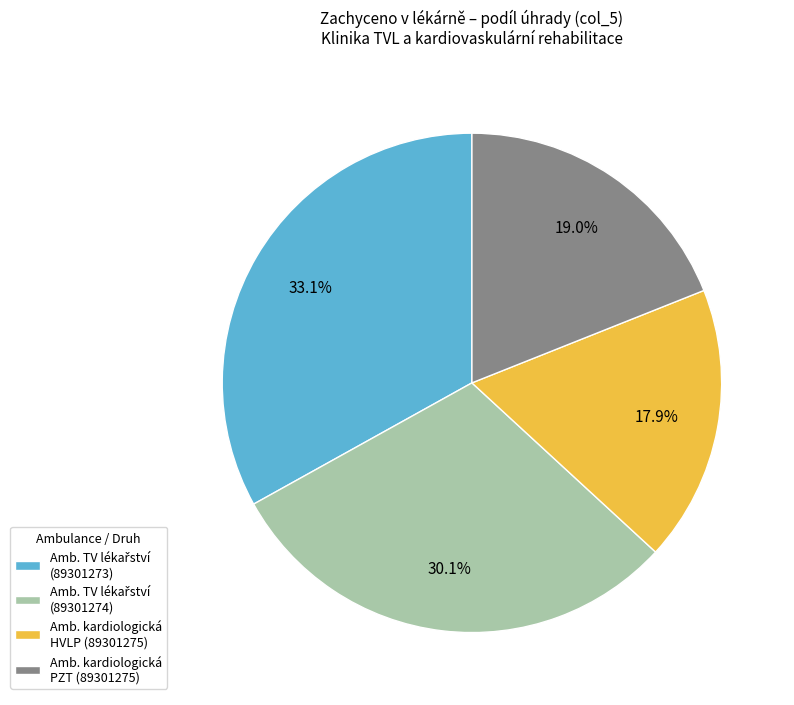

Which category has the smallest portion of the pie?

Amb. kardiologická HVLP (89301275)